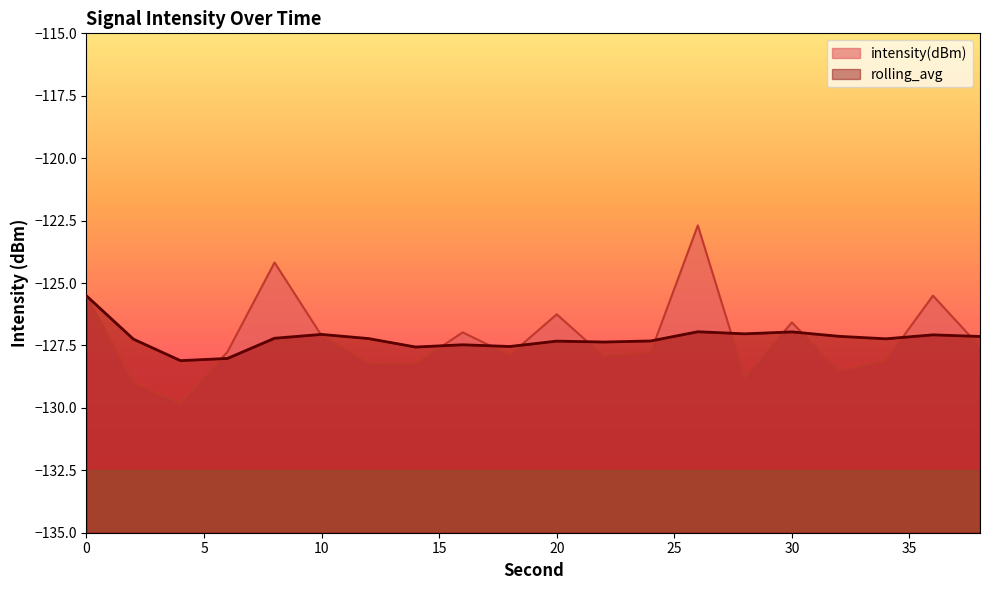

Which series has the widest spread of values?

intensity(dBm)